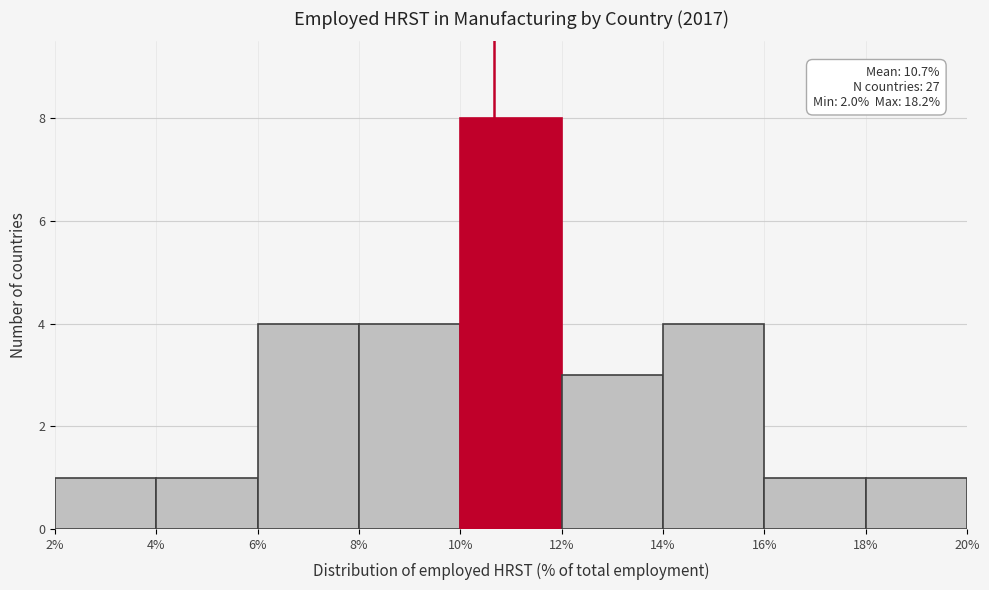

Over which range of the x-axis is the bar tallest?

10% to 12%